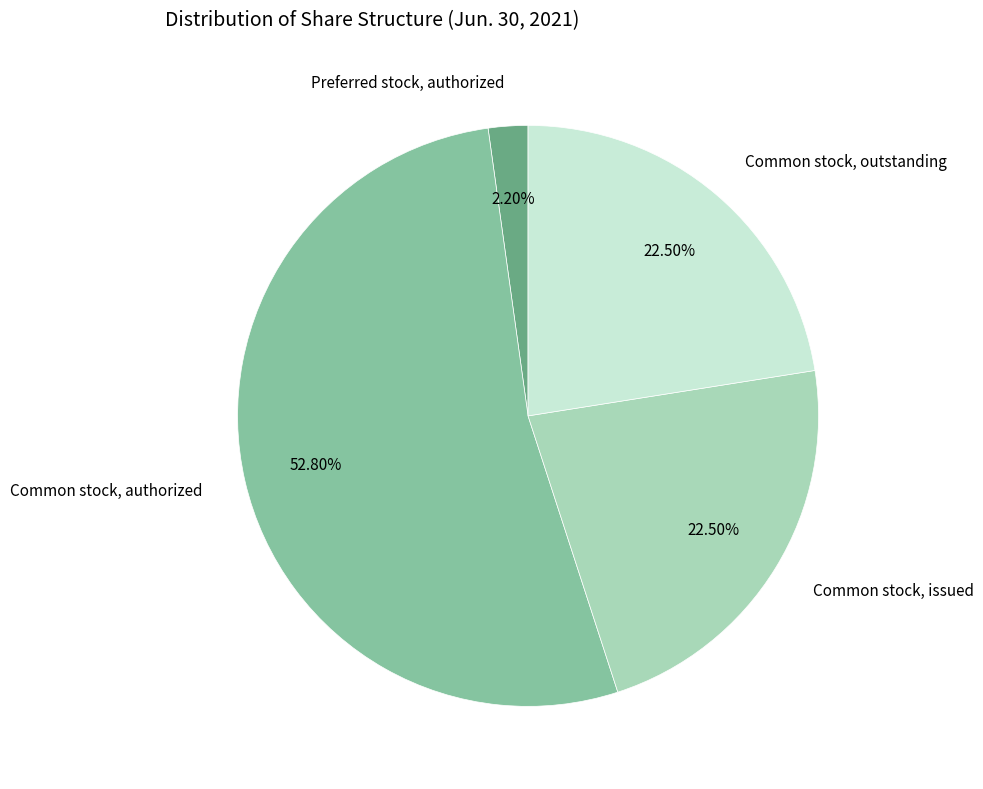

How many slices are in this pie chart?

4